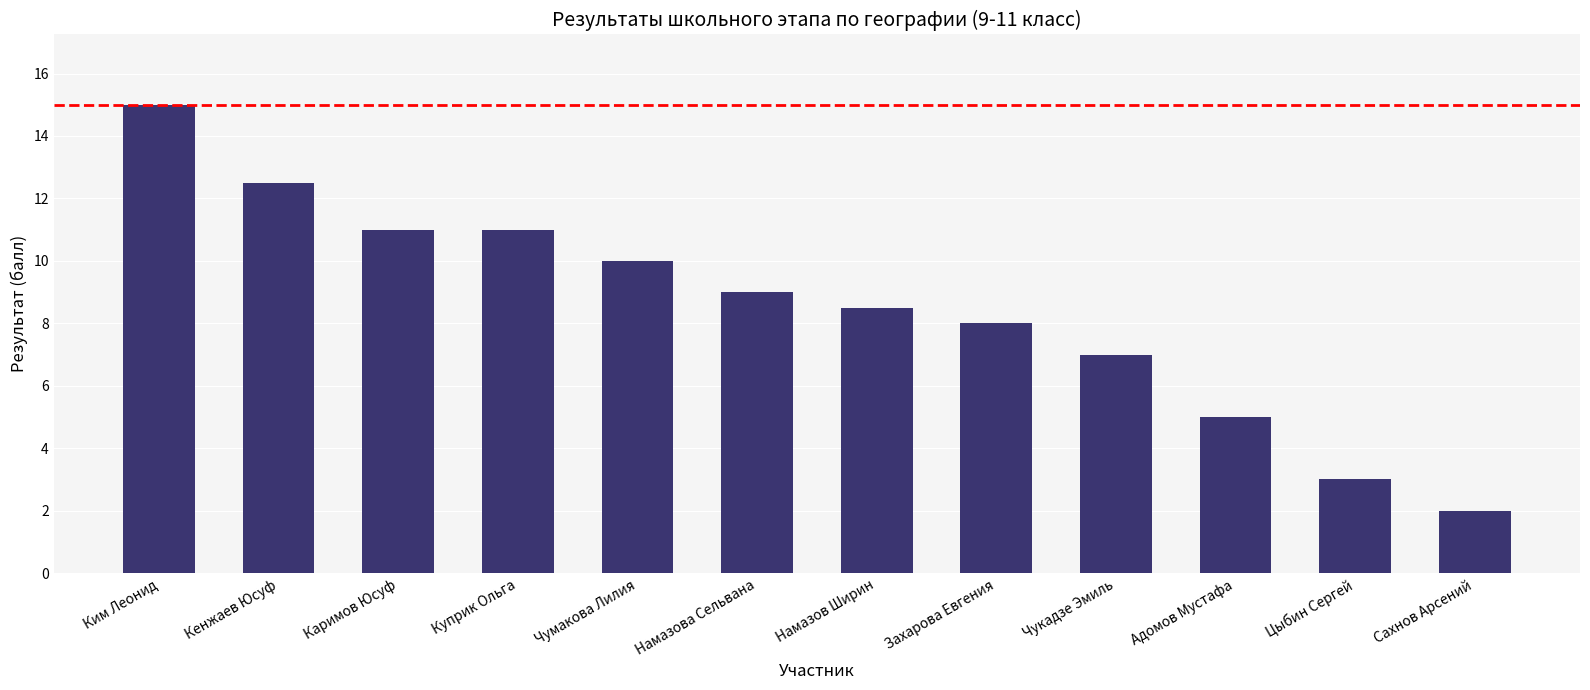

At which label does the data first exceed 9?

Ким Леонид